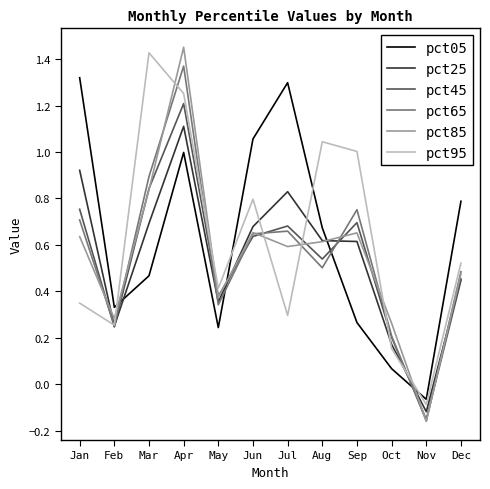

Which series has the largest range (max minus min)?

pct85